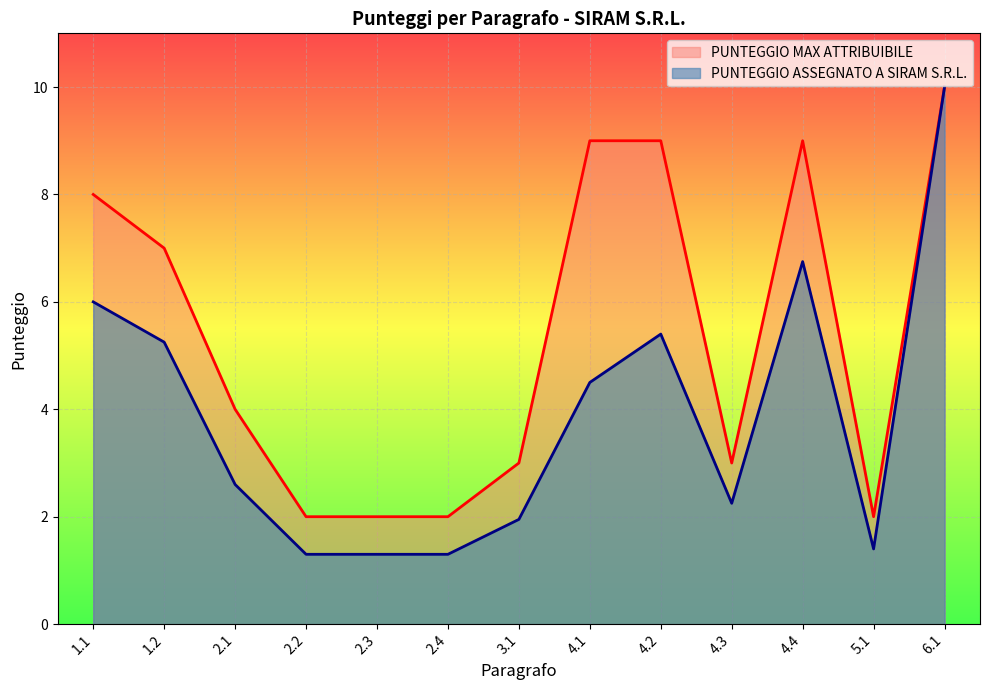

Where is the first local minimum for PUNTEGGIO MAX ATTRIBUIBILE?

4.3